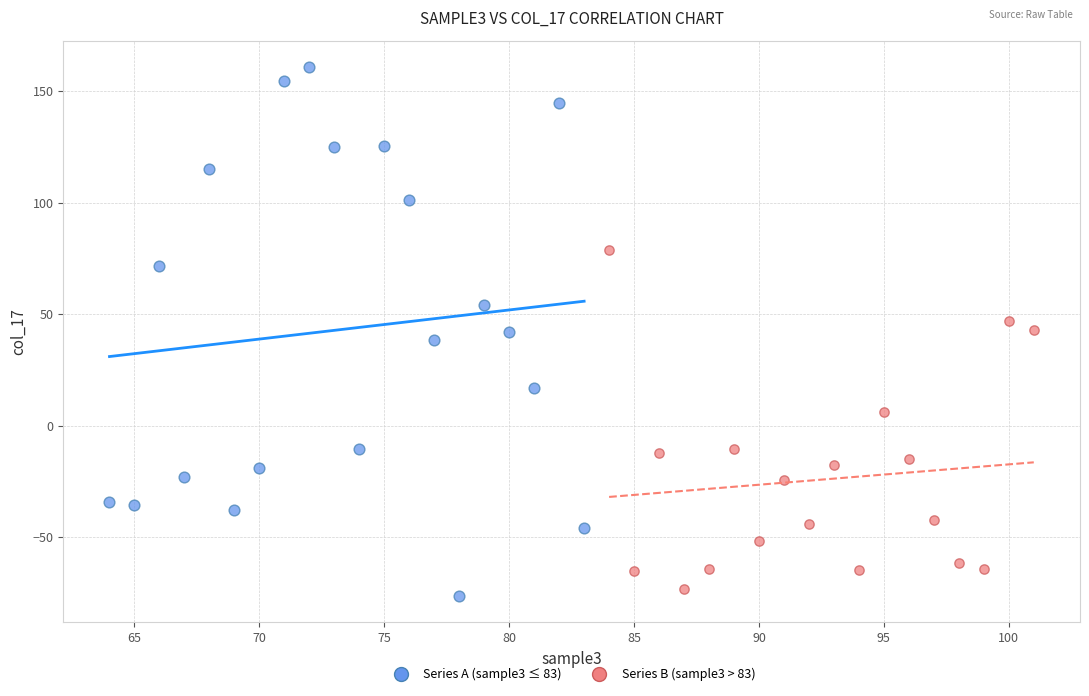

What are all the series names shown in the legend?

Series A (sample3 ≤ 83), Series B (sample3 > 83)